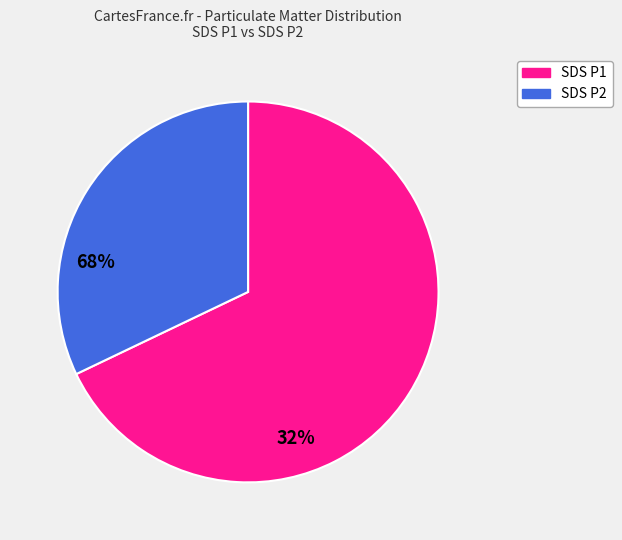

Which slice is the largest?

SDS P1